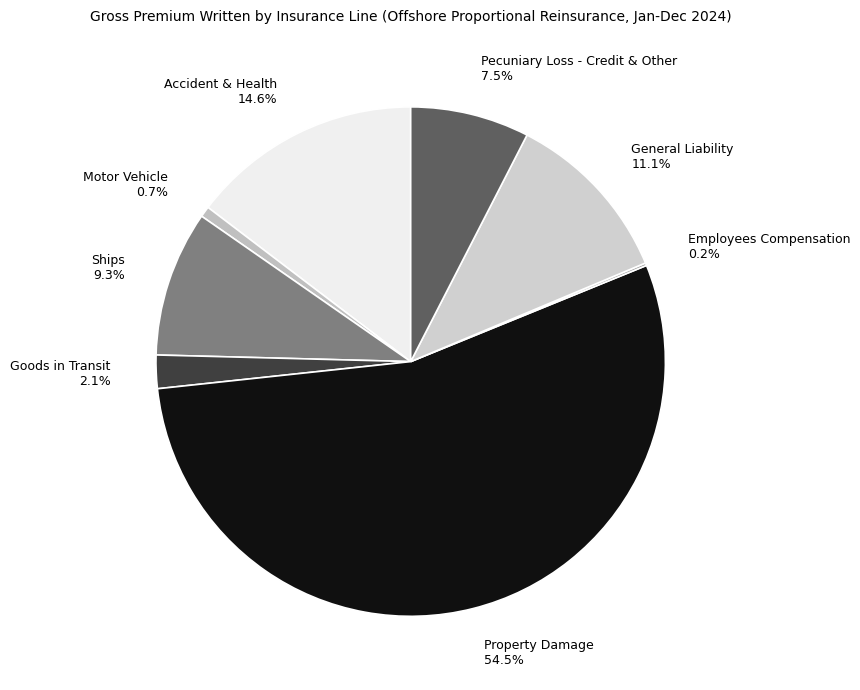

To the nearest percent, what is the difference between the Motor Vehicle and General Liability slice percentages?

10%